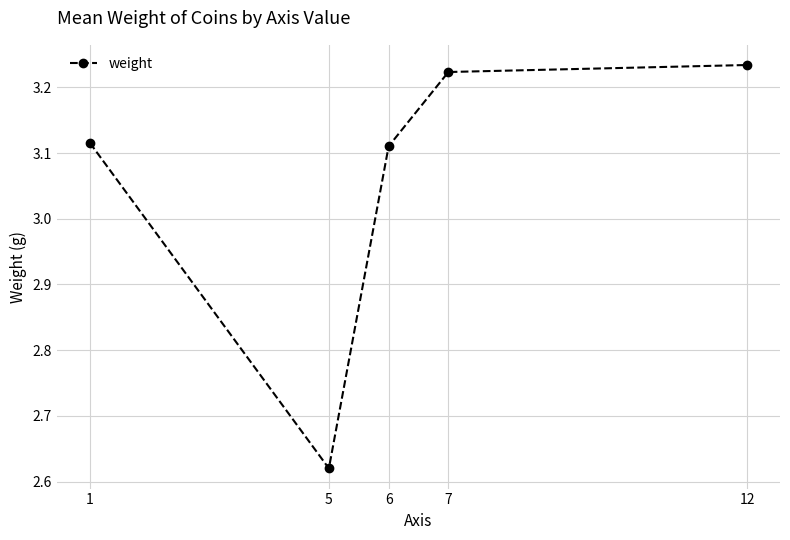

Approximately how many times larger is the value at 12 compared to 6?

1.0